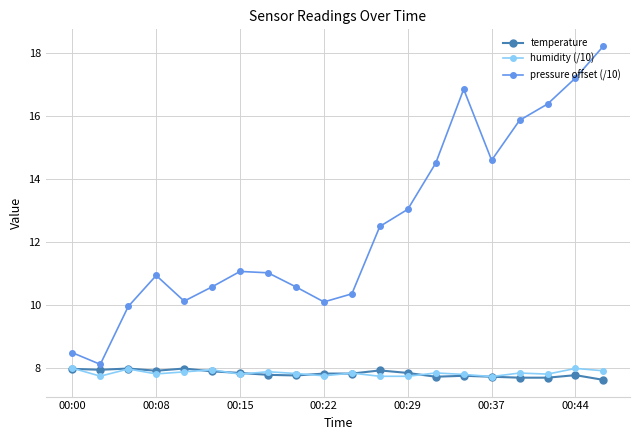

What is the difference between the second highest and minimum values in the temperature series?

0.4